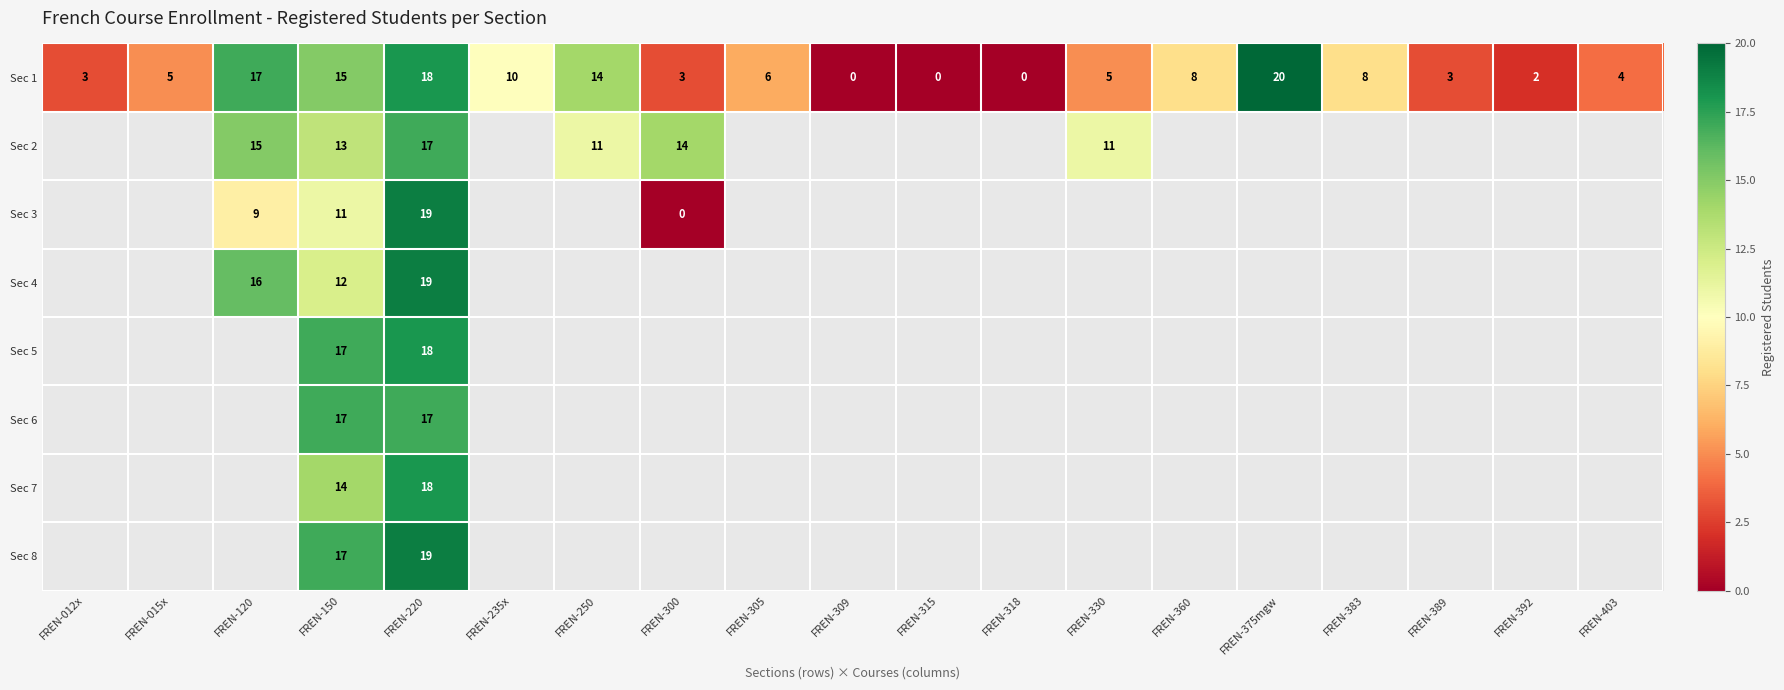

The value of Sec 8 at FREN-150 is 11. True or false?

False